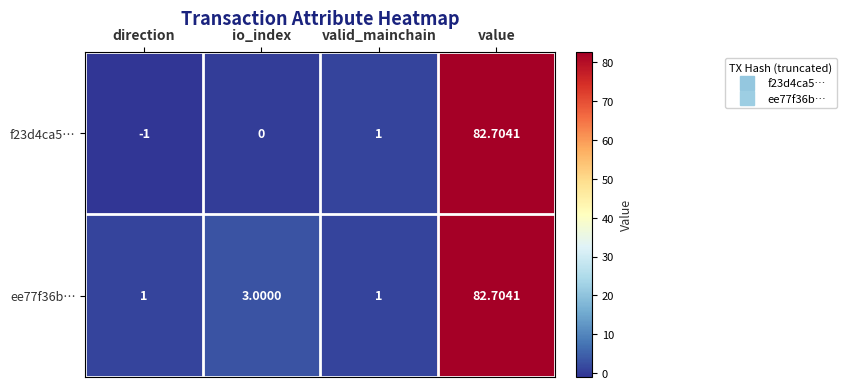

Count the number of categories in the chart.

4